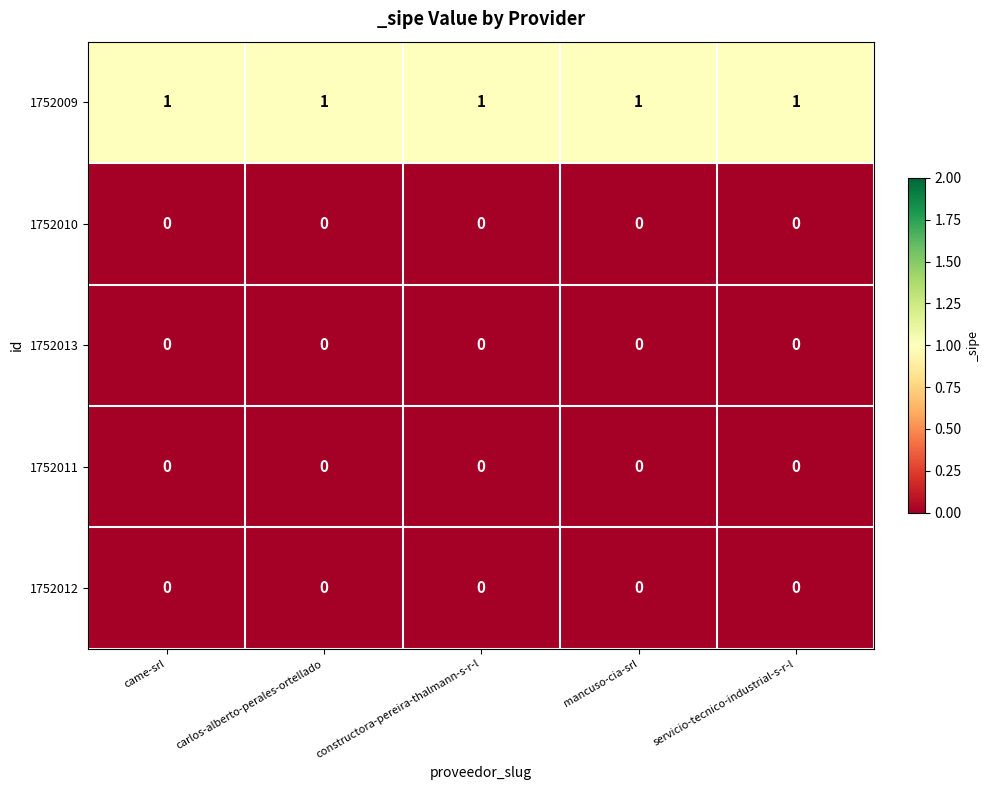

The value of 1752010 at came-srl is 0. True or false?

True